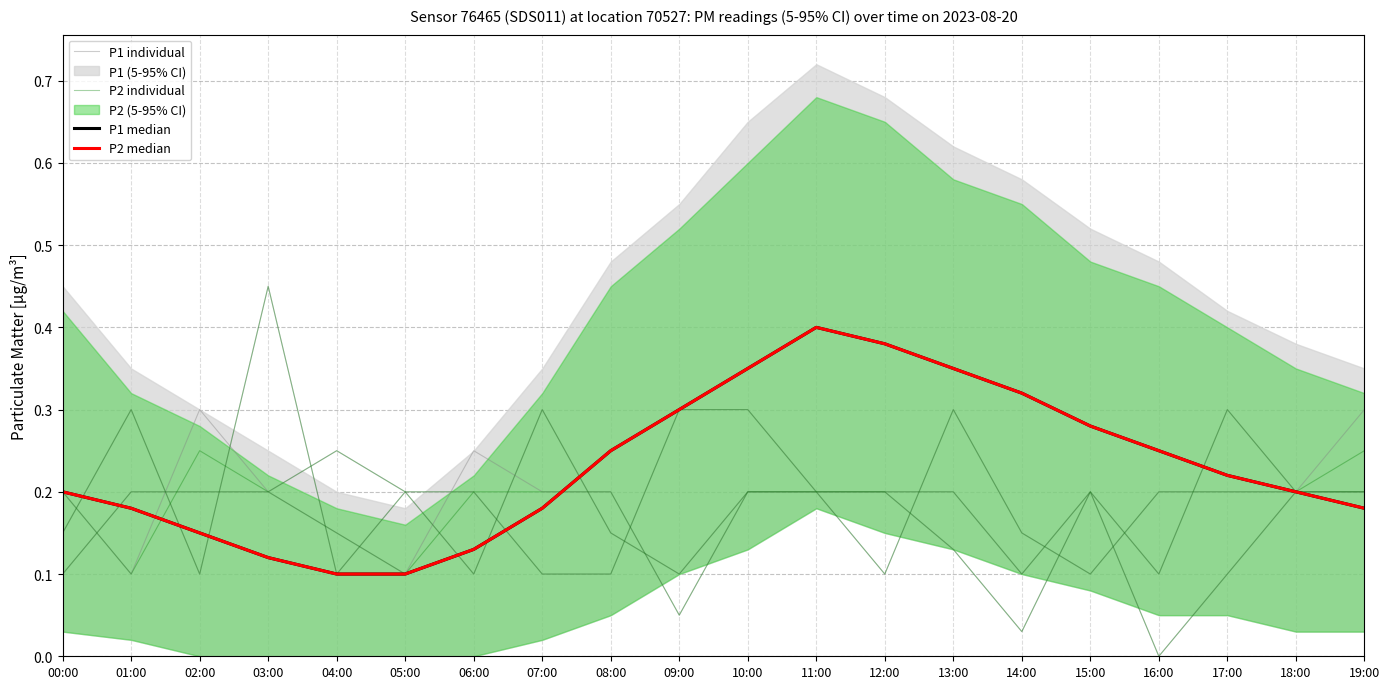

True or false: P2 individual and P1 median intersect in this chart.

True